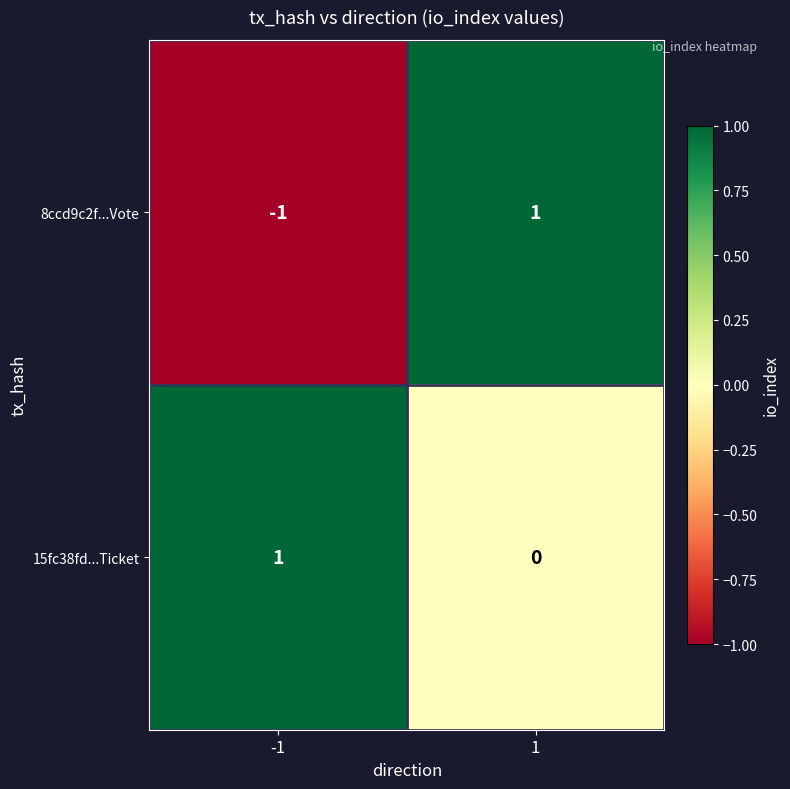

At which category does the chart reach its minimum across all series?

-1